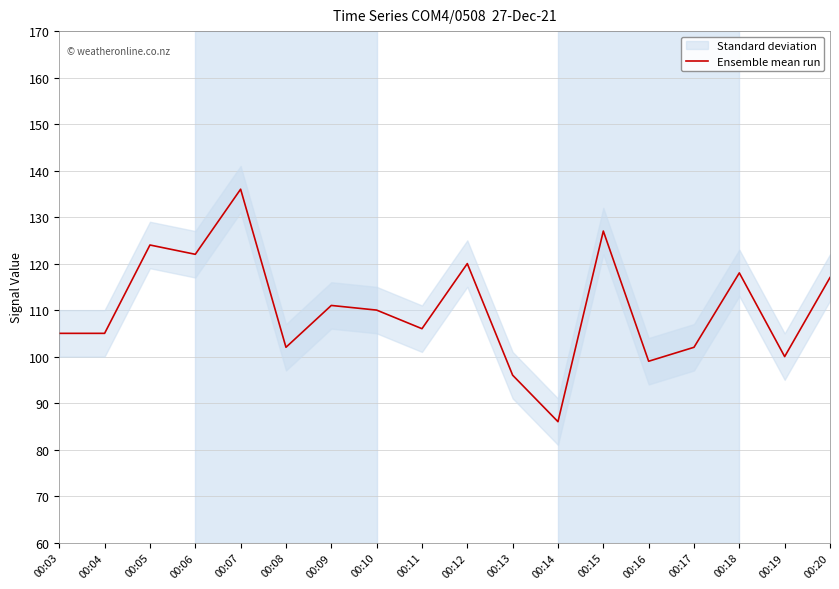

List the labels in order of value, smallest first.

00:14, 00:13, 00:16, 00:19, 00:08, 00:17, 00:03, 00:04, 00:11, 00:10, 00:09, 00:20, 00:18, 00:12, 00:06, 00:05, 00:15, 00:07